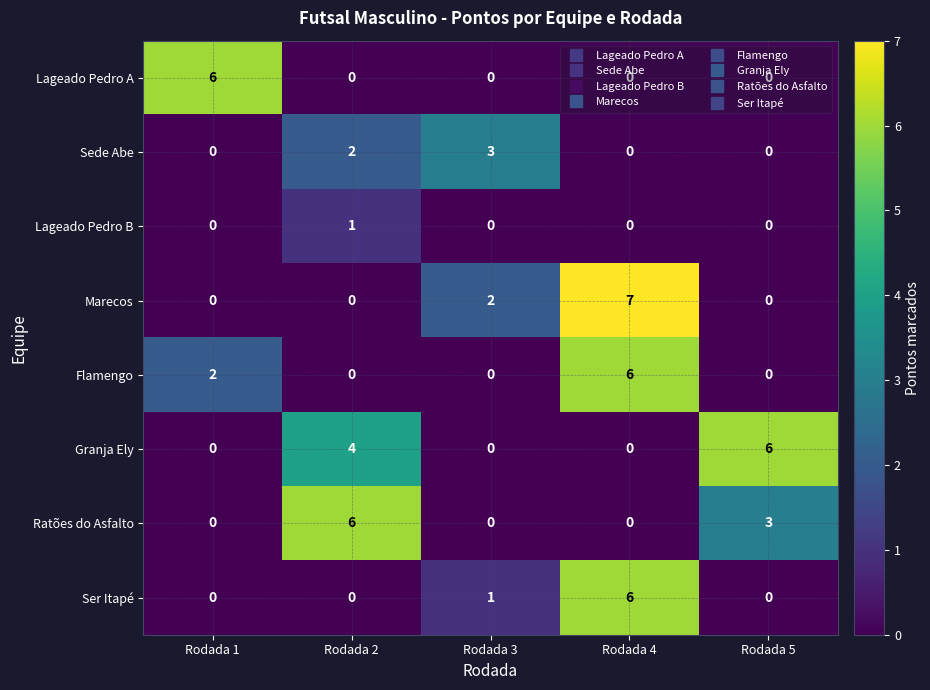

What is the difference between the maximum and minimum values in the Sede Abe series?

3